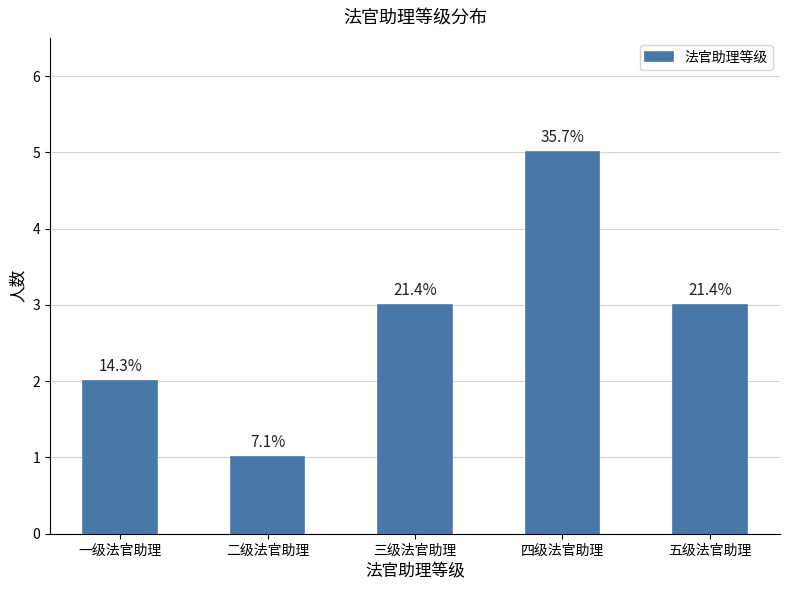

Where is the data nearest to the value 3?

三级法官助理